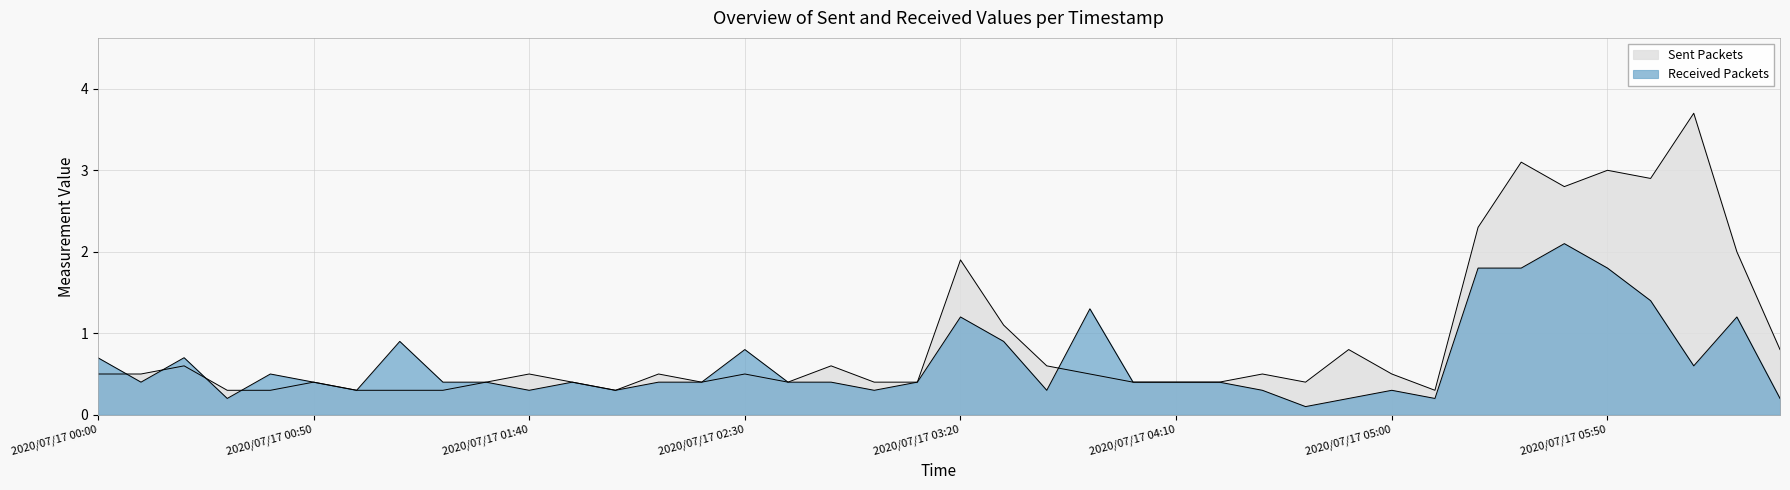

How many lines are shown in the chart?

2